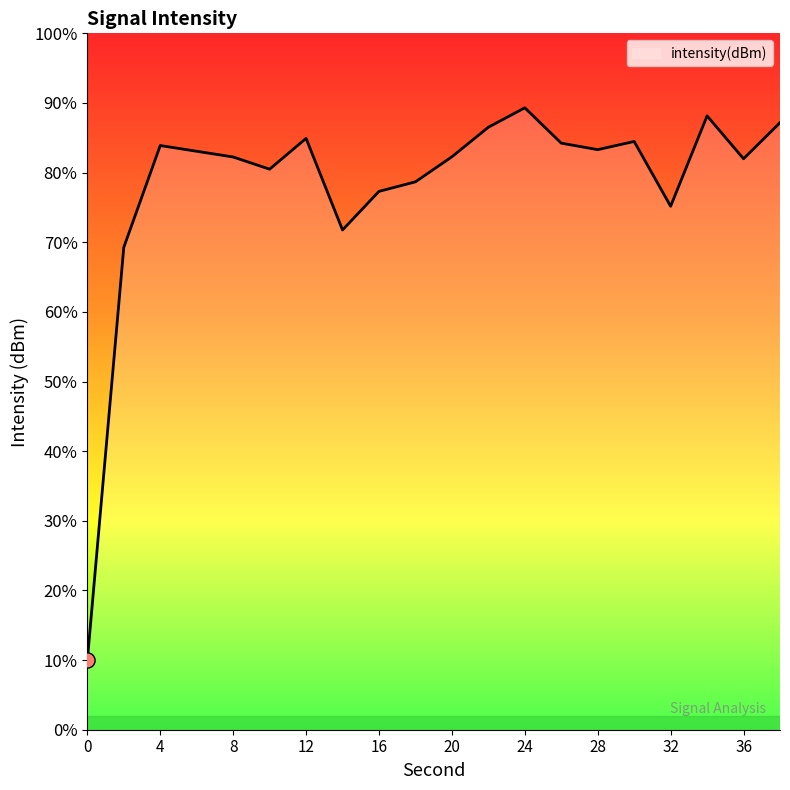

What is the greatest value displayed?

89.3